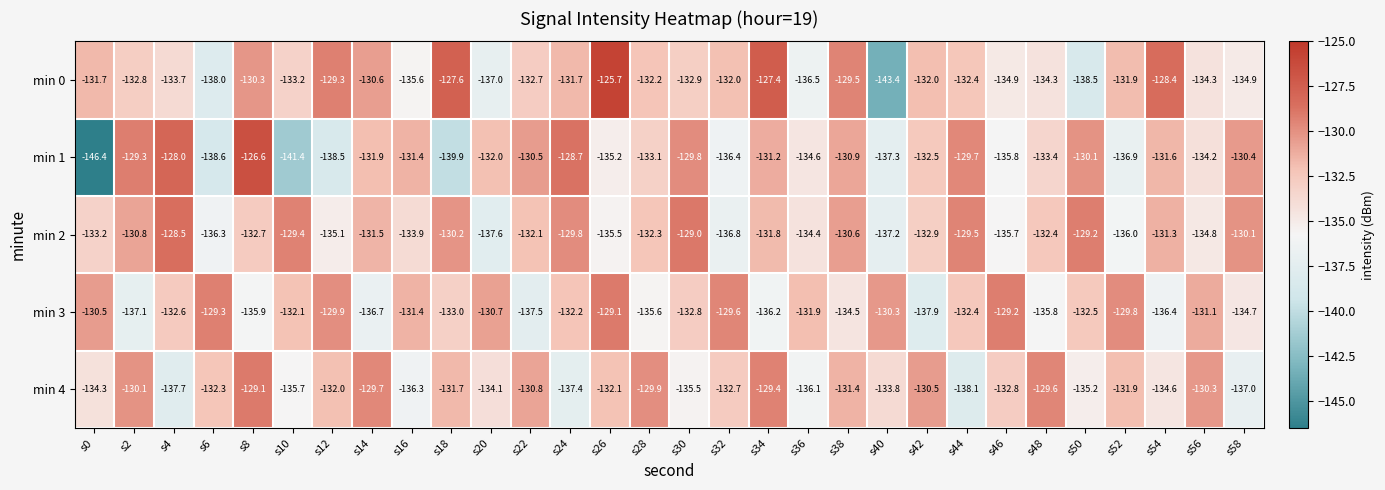

How many categories are shown in the chart?

30